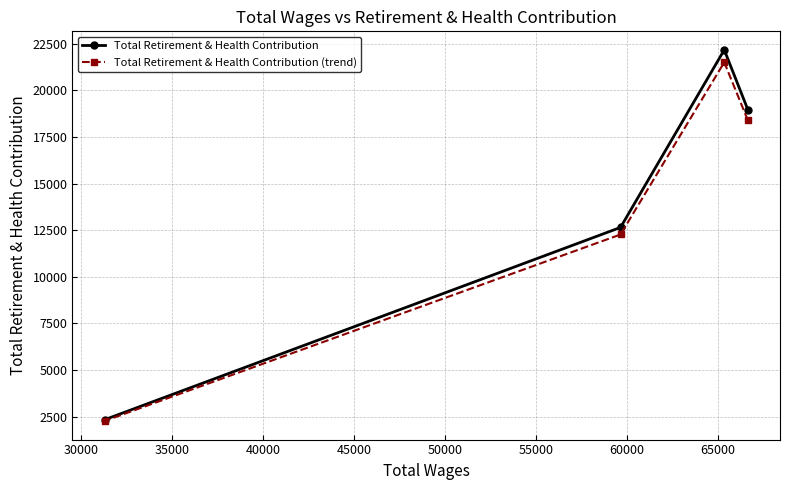

True or false: Total Retirement & Health Contribution and Total Retirement & Health Contribution (trend) intersect in this chart.

False